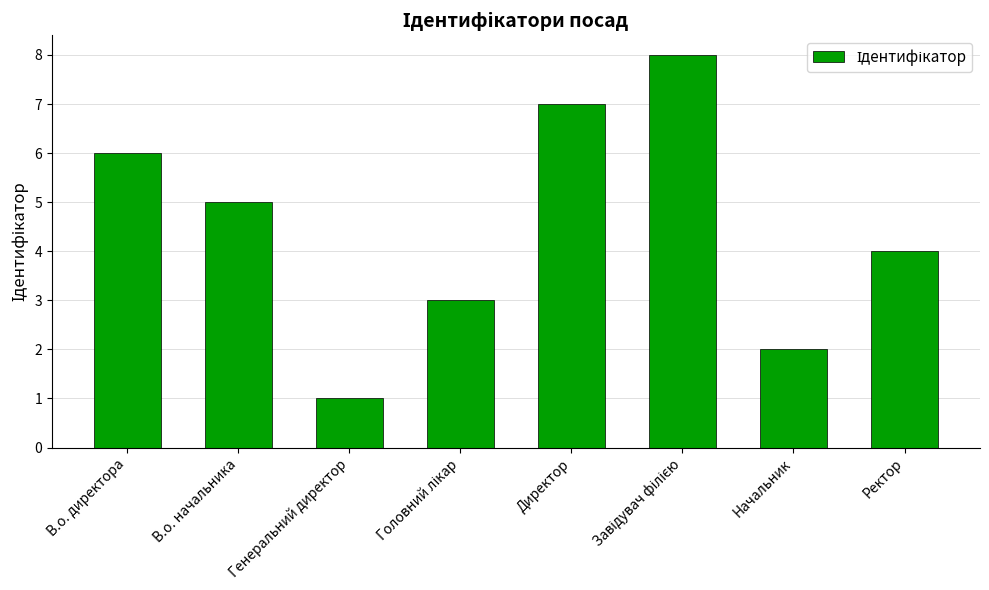

The value at Директор is 7. True or false?

True